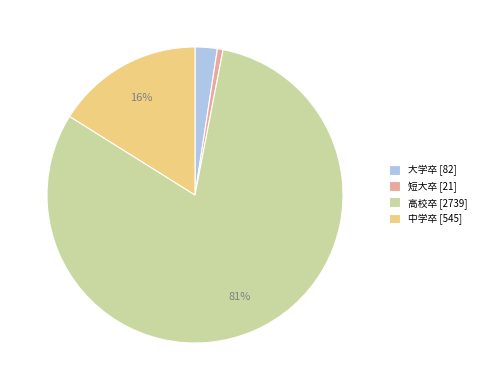

Between 大学卒 [82] and 短大卒 [21], which is larger?

大学卒 [82]